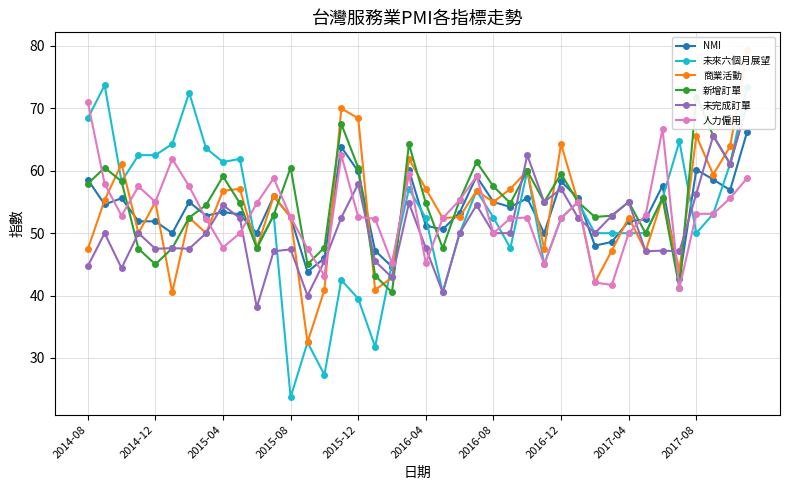

The NMI series shows 59.9 at 2015-12. True or false?

True